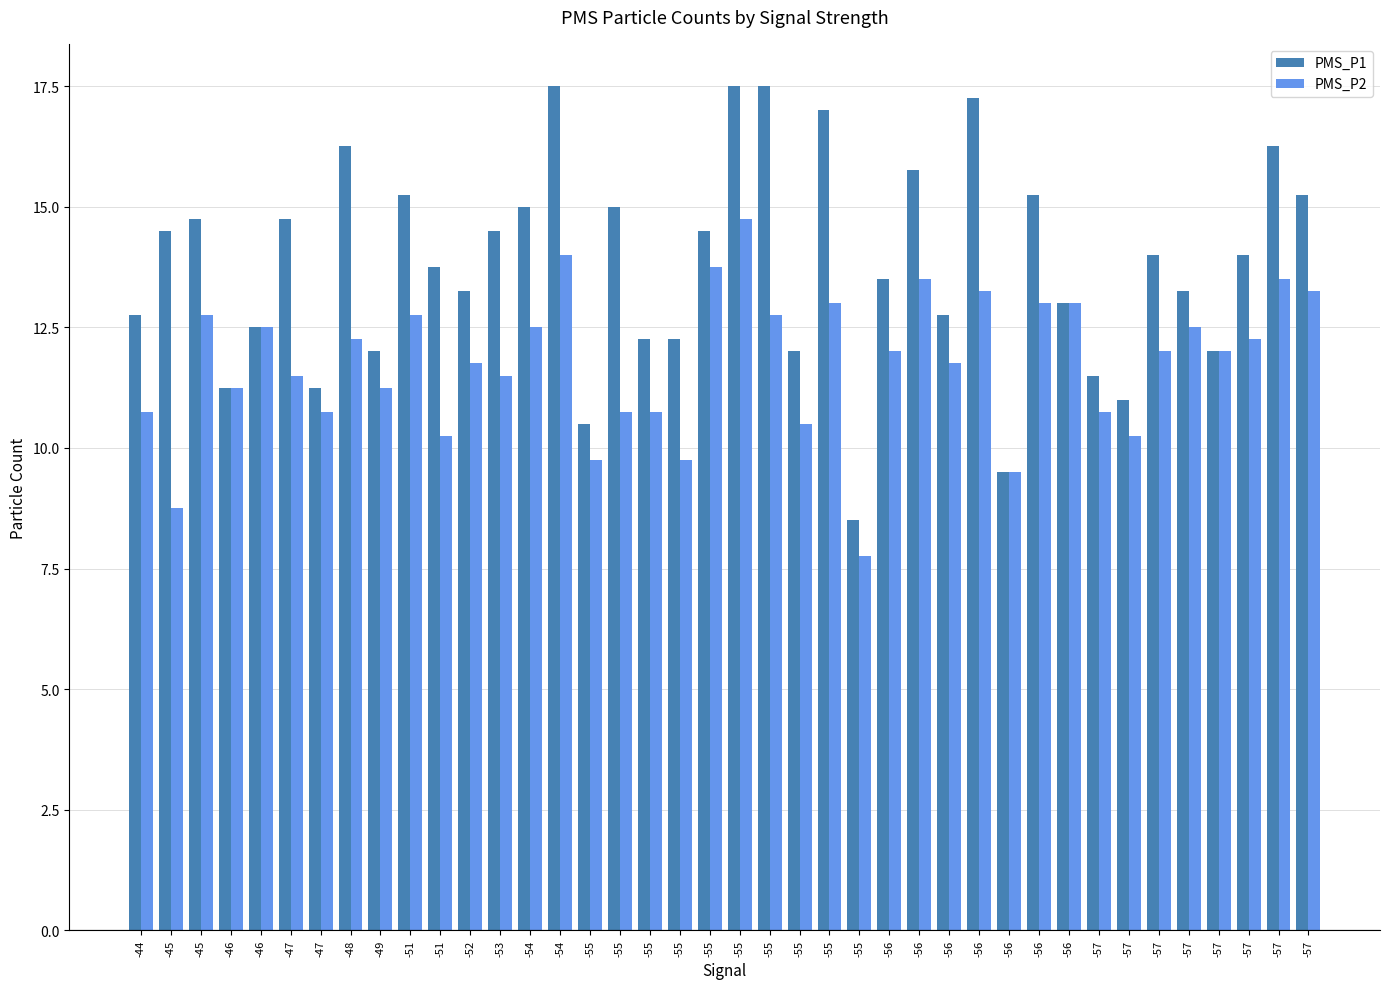

The PMS_P1 series shows 12.5 at -46. True or false?

True